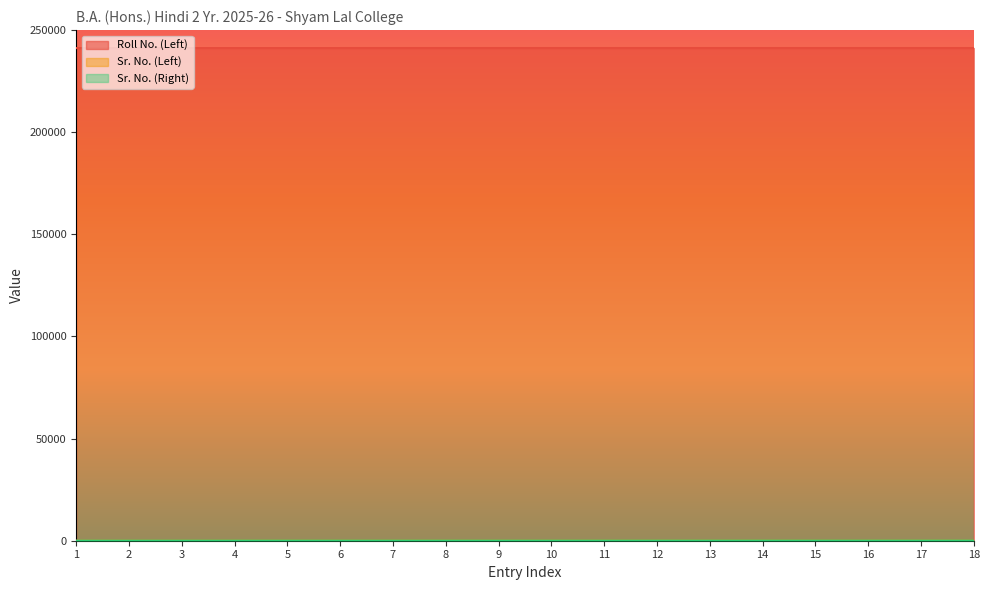

Rank the series at 15 from highest to lowest value.

Roll No. (Left), Sr. No. (Right), Sr. No. (Left)